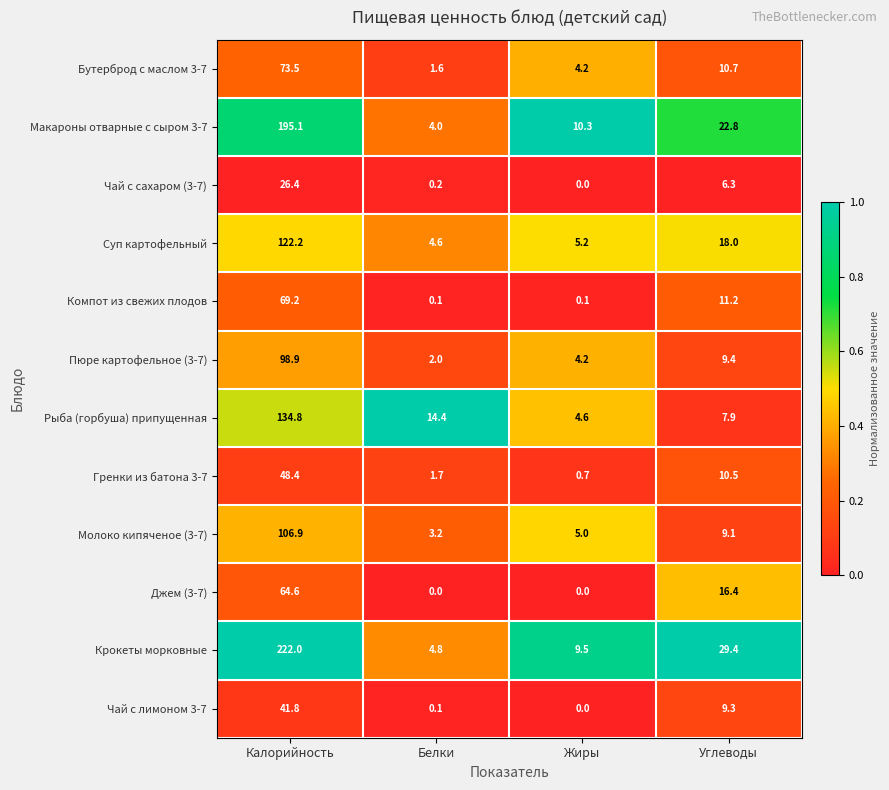

What is the highest value of the Чай с лимоном 3-7 series?

41.8